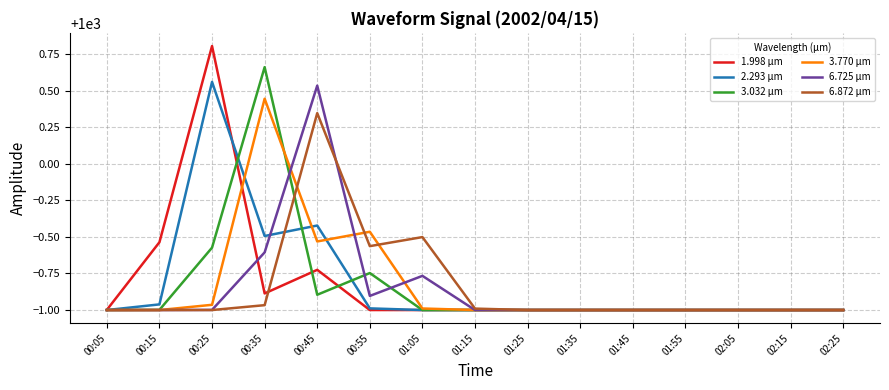

What position from the right is 00:55?

10